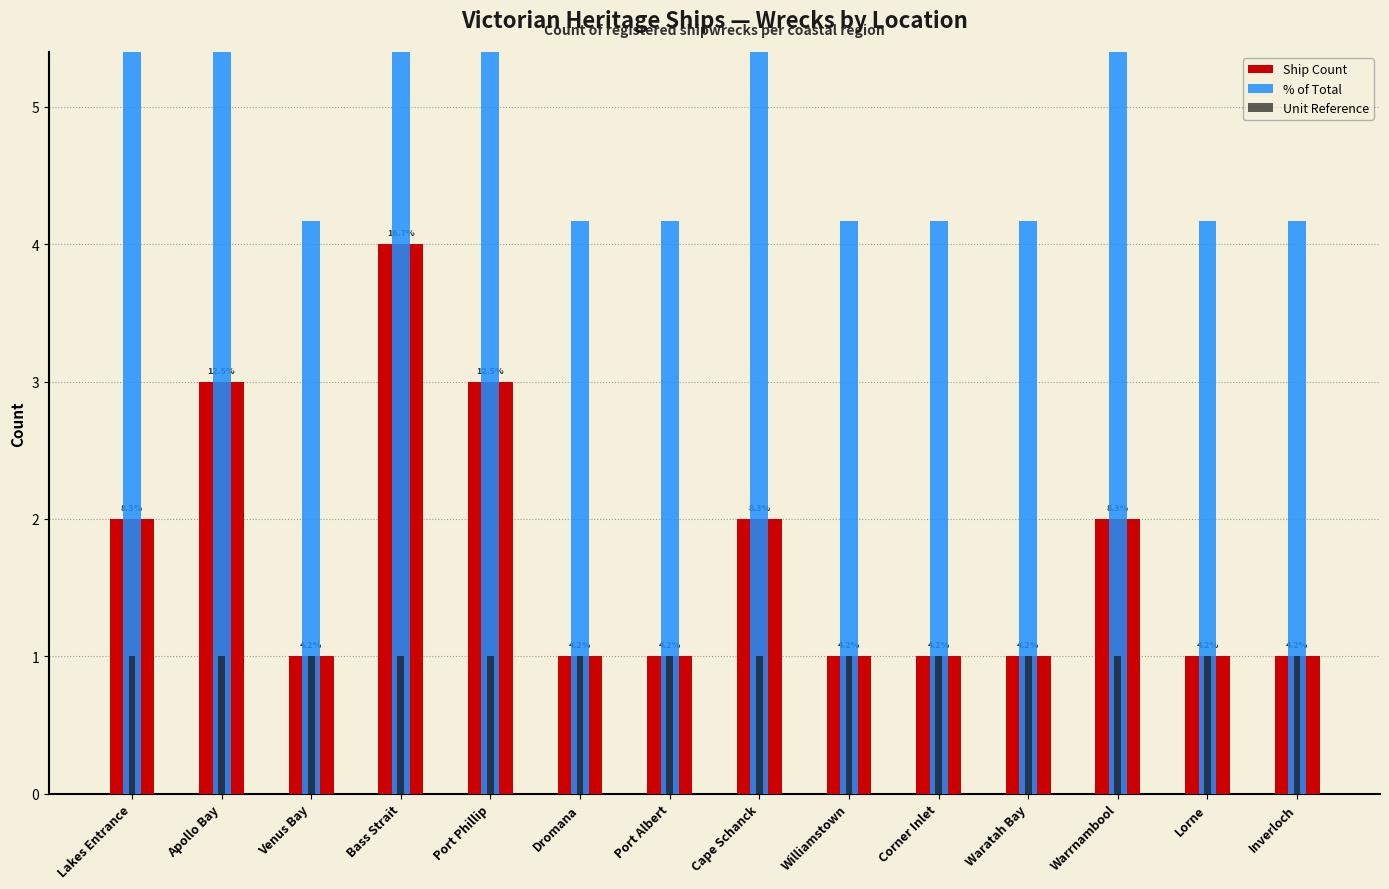

Reading left to right, extract all data points from this chart.

Ship Count: Lakes Entrance=2.0	Apollo Bay=3.0	Venus Bay=1.0	Bass Strait=4.0	Port Phillip=3.0	Dromana=1.0	Port Albert=1.0	Cape Schanck=2.0	Williamstown=1.0	Corner Inlet=1.0	Waratah Bay=1.0	Warrnambool=2.0	Lorne=1.0	Inverloch=1.0
% of Total: Lakes Entrance=8.3	Apollo Bay=12.5	Venus Bay=4.2	Bass Strait=16.7	Port Phillip=12.5	Dromana=4.2	Port Albert=4.2	Cape Schanck=8.3	Williamstown=4.2	Corner Inlet=4.2	Waratah Bay=4.2	Warrnambool=8.3	Lorne=4.2	Inverloch=4.2
Unit Reference: Lakes Entrance=1.0	Apollo Bay=1.0	Venus Bay=1.0	Bass Strait=1.0	Port Phillip=1.0	Dromana=1.0	Port Albert=1.0	Cape Schanck=1.0	Williamstown=1.0	Corner Inlet=1.0	Waratah Bay=1.0	Warrnambool=1.0	Lorne=1.0	Inverloch=1.0